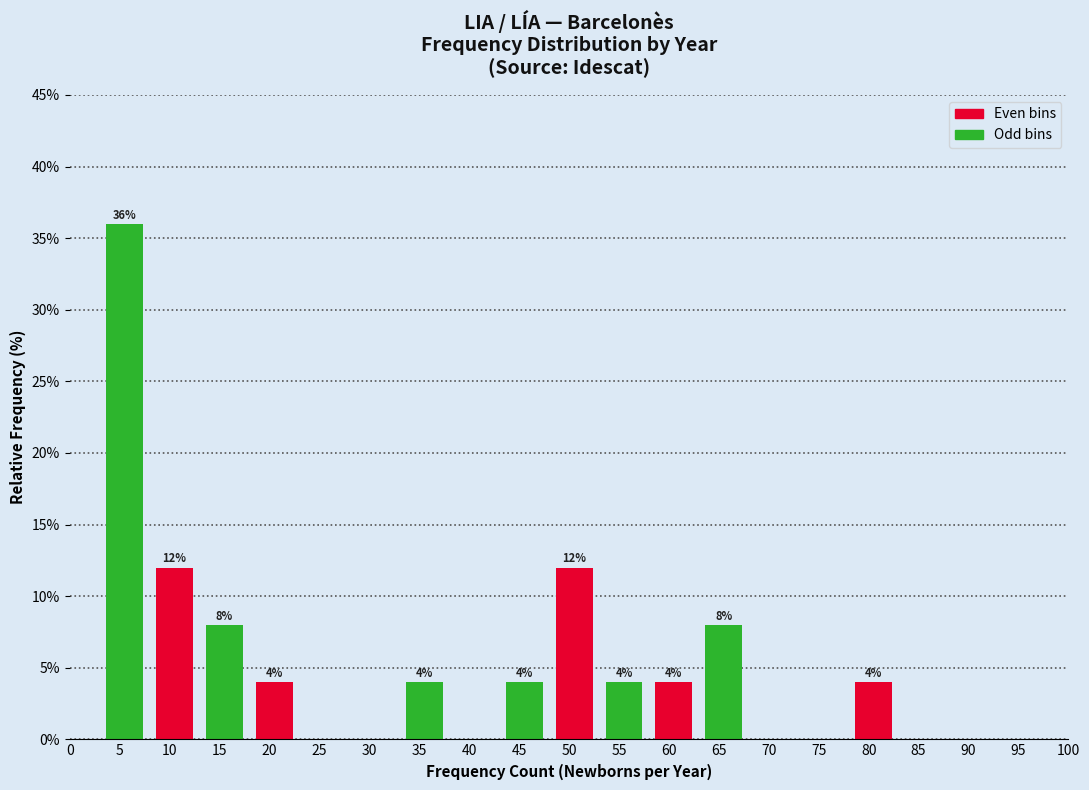

Reading left to right, transcribe all the data shown in this chart.

0=0	5=36	10=12	15=8	20=4	25=0	30=0	35=4	40=0	45=4	50=12	55=4	60=4	65=8	70=0	75=0	80=4	85=0	90=0